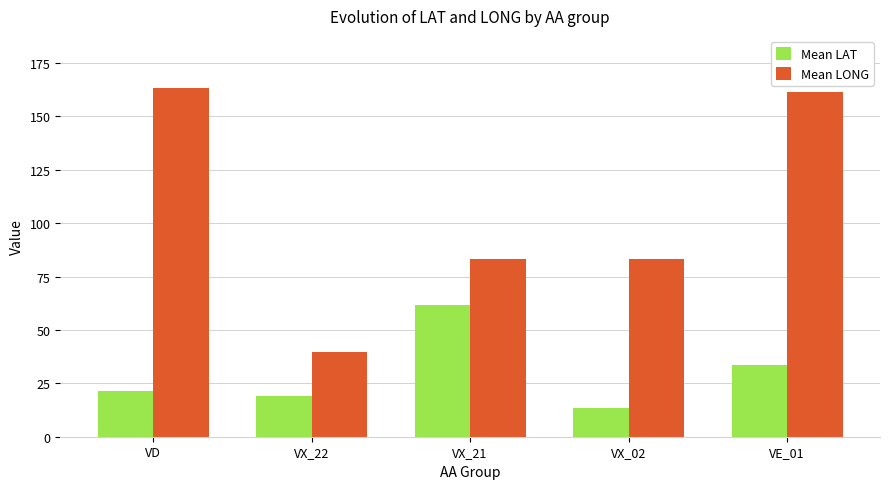

What is the average value of the Mean LONG series?

106.0